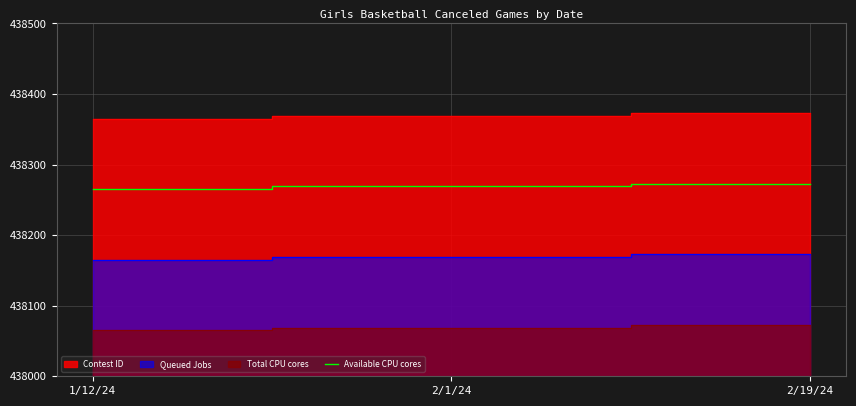

The chart shows a value of 690158 at 2/1/24. True or false?

False